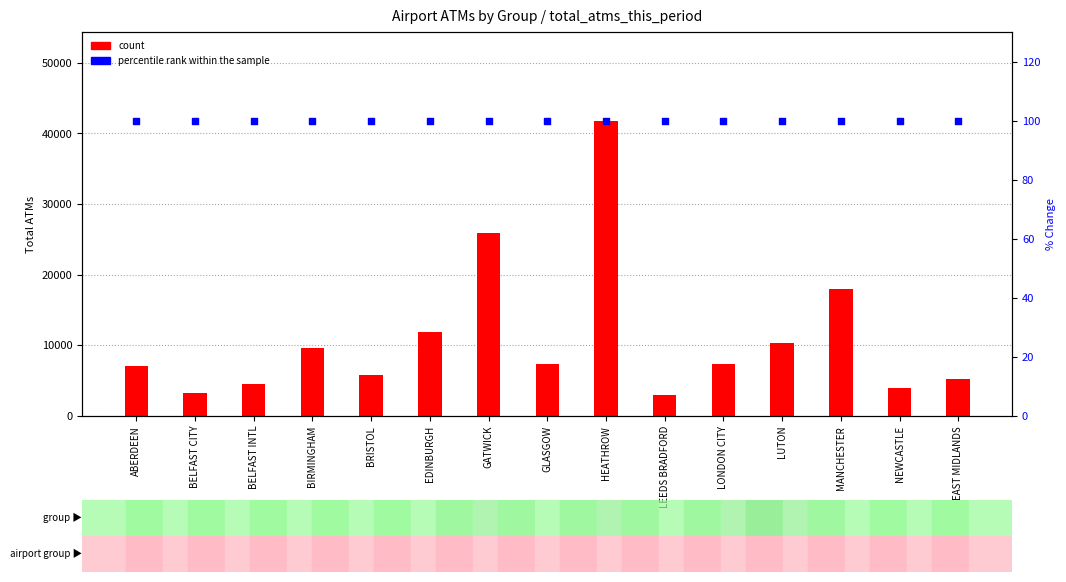

What are all the series names shown in the legend?

count, percentile rank within the sample